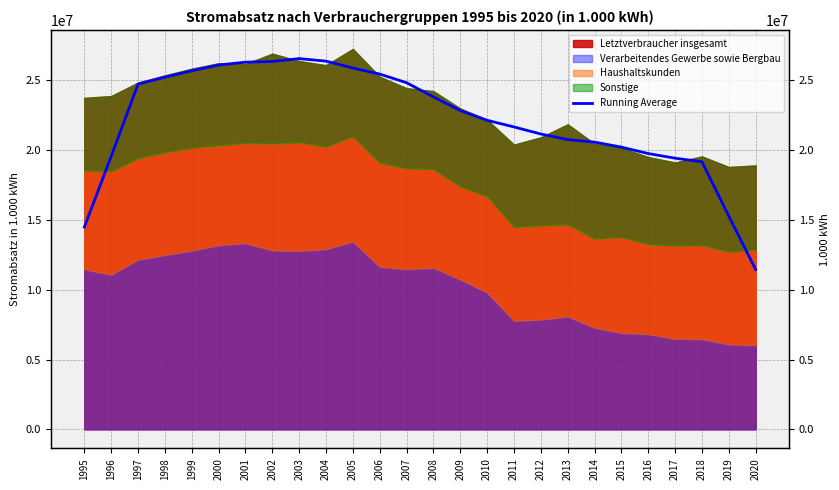

Which has a higher value, 2010 or 2020?

2010